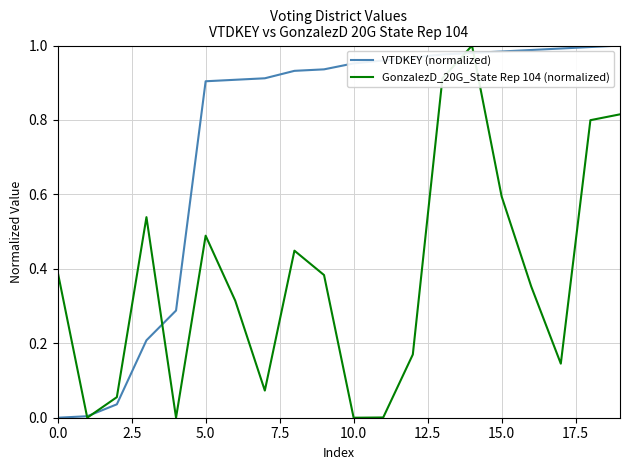

Rank the series by their average value, from lowest to highest.

GonzalezD_20G_State Rep 104 (normalized), VTDKEY (normalized)